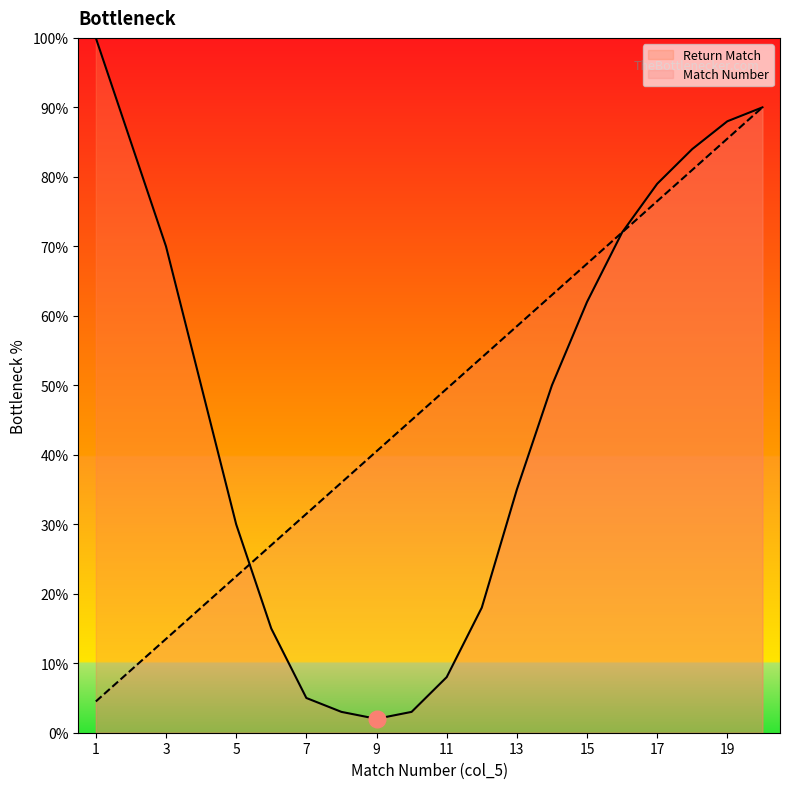

How many data points are less than 49?

10